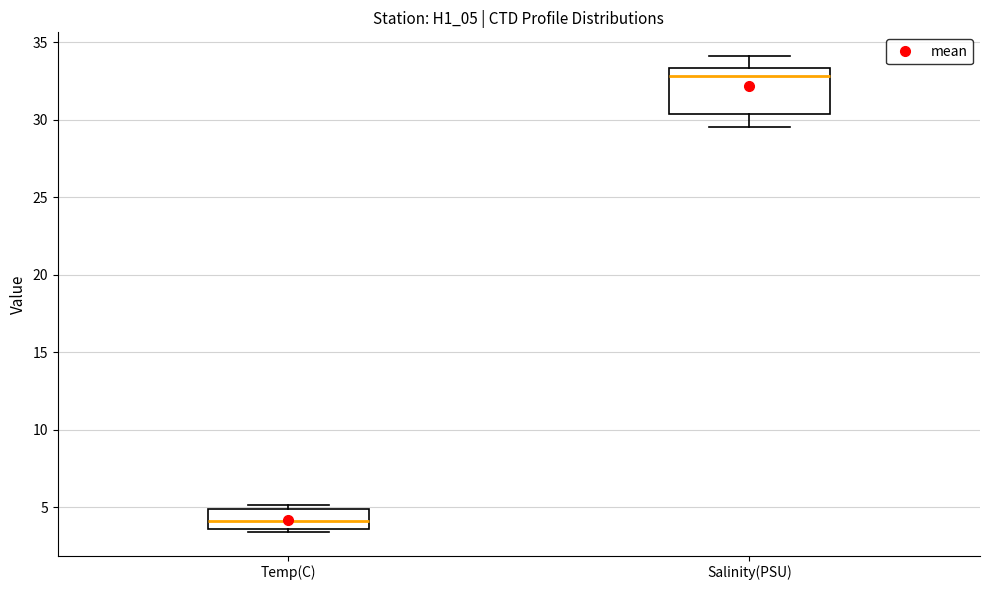

Which box's median line is the lowest?

Temp(C)